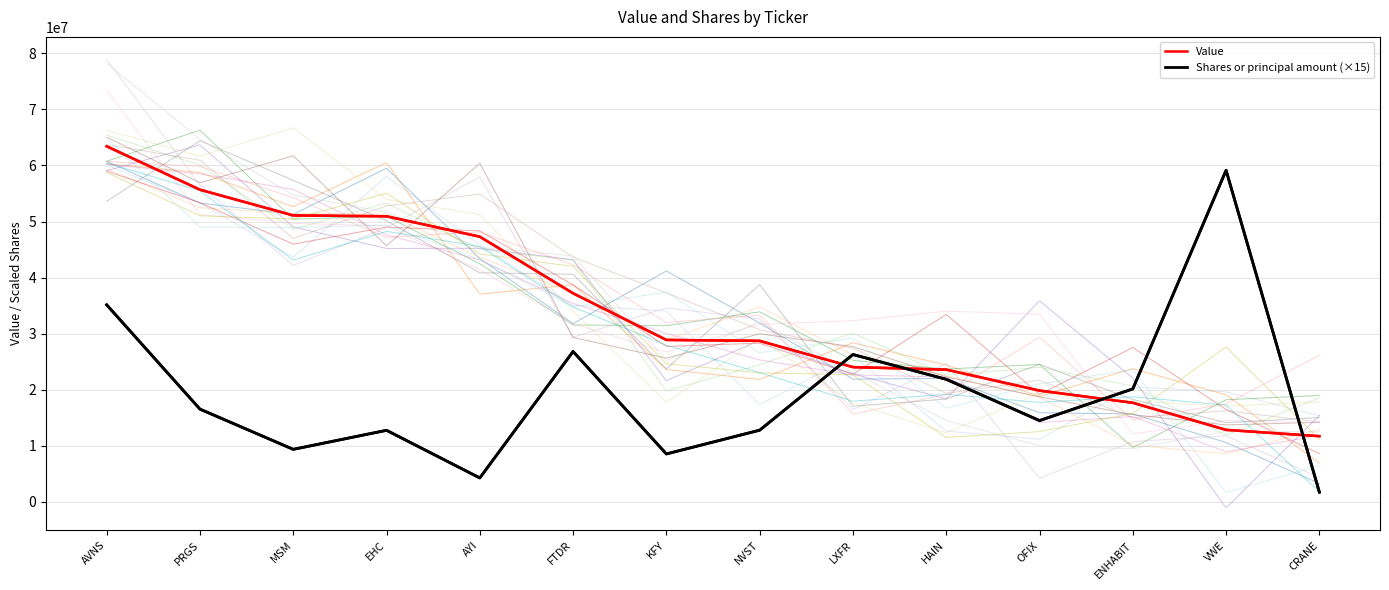

Where is Value nearest to the value 37568853?

FTDR